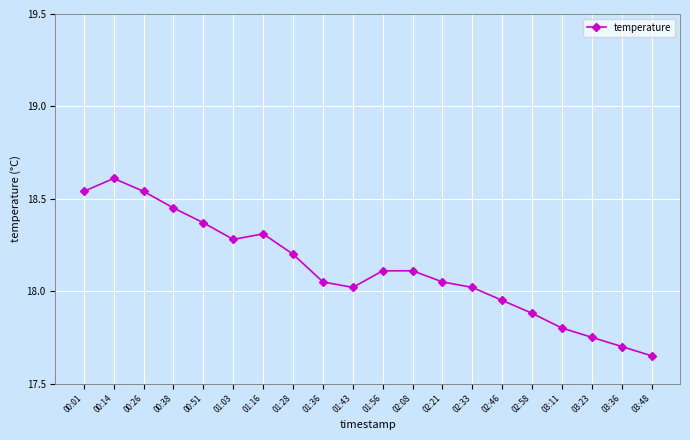

Is this an area chart (filled region under the line)?

No